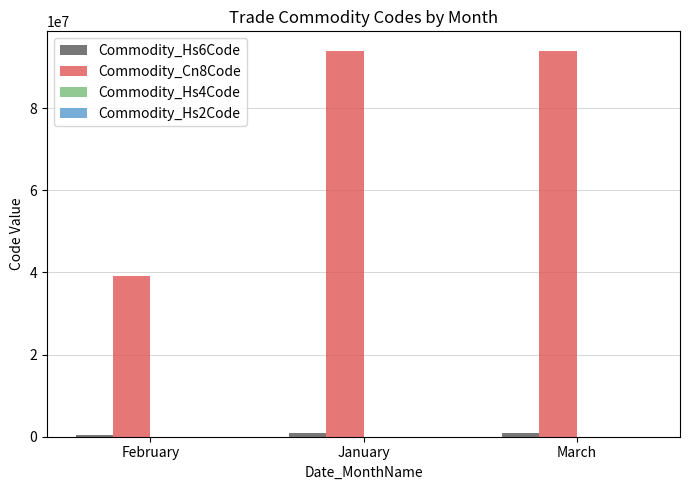

Is it true that Commodity_Cn8Code equals 52605656 at February?

False